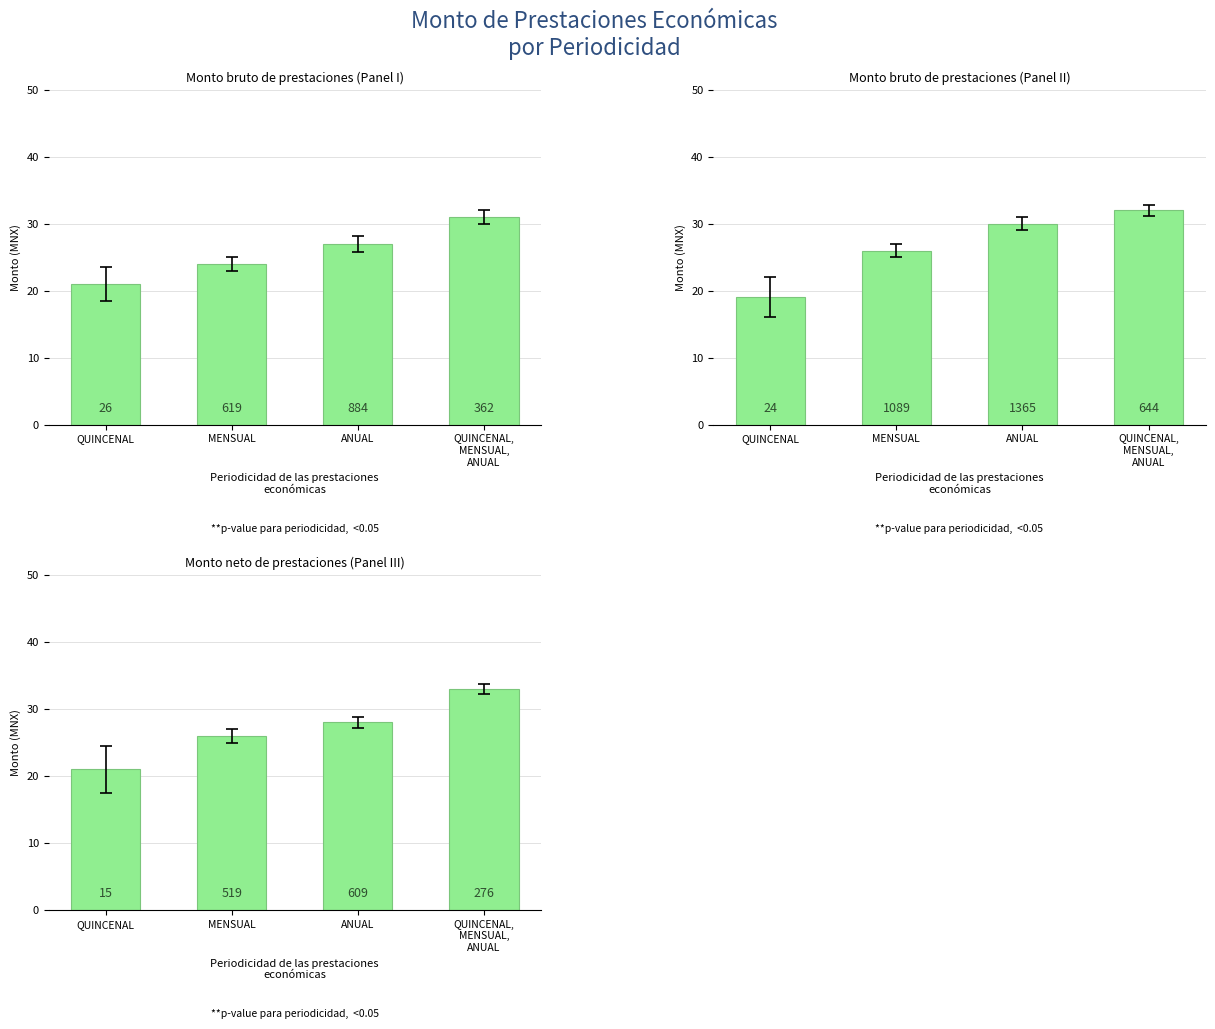

The value of Monto bruto at QUINCENAL is 19. True or false?

True